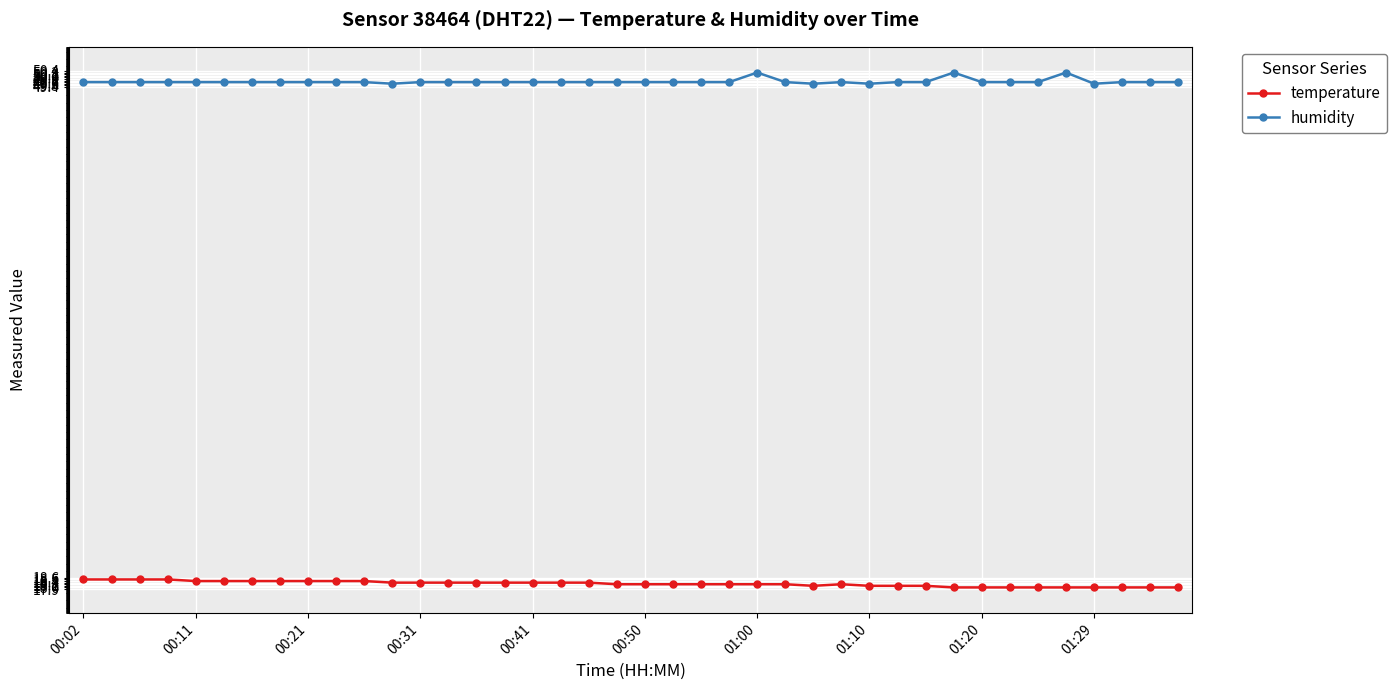

How many lines are shown in the chart?

2